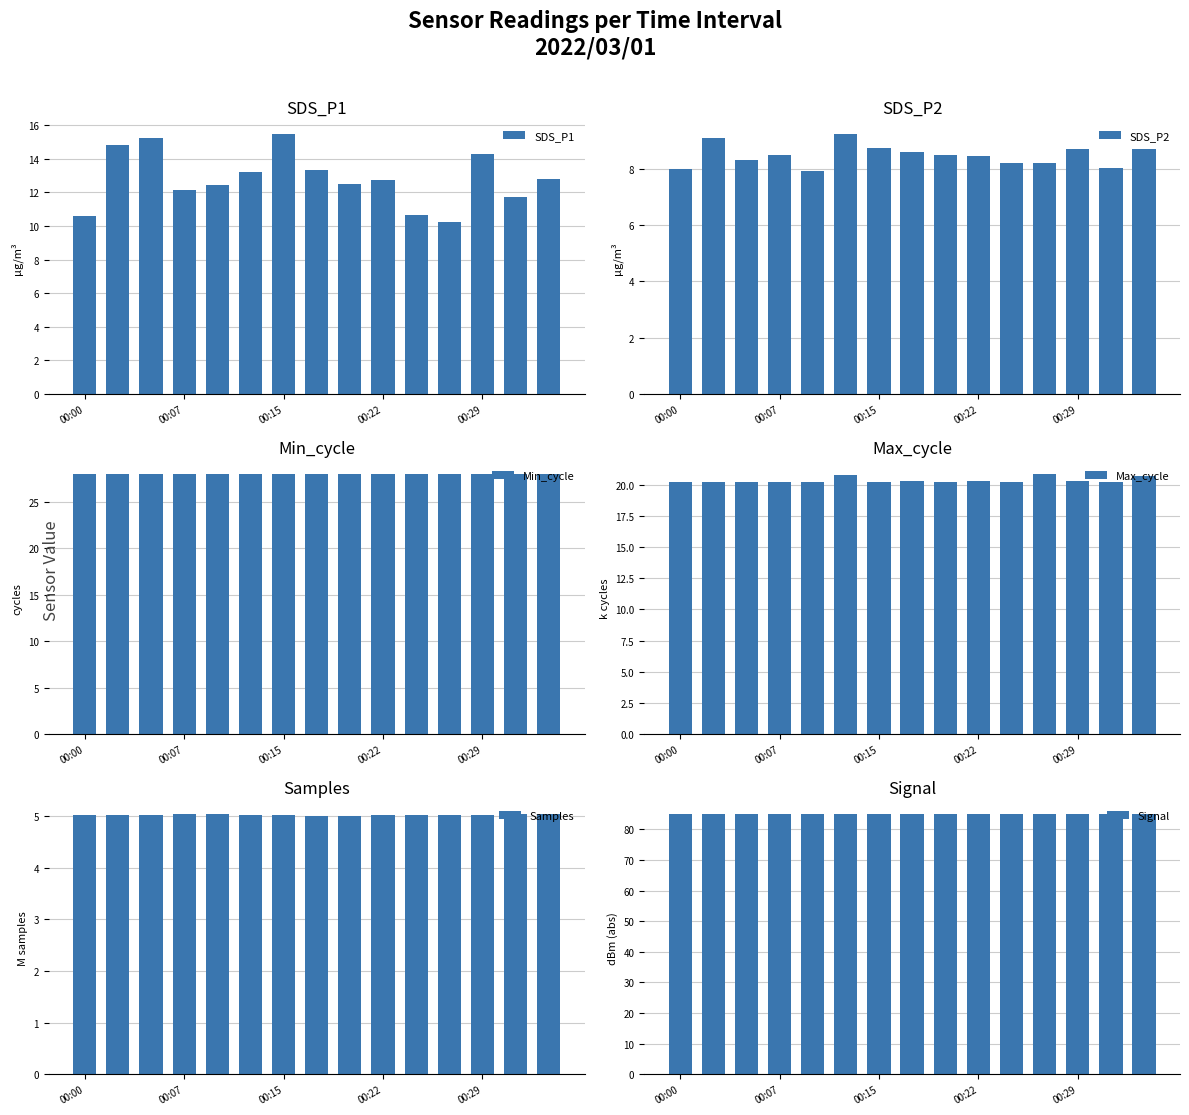

What is the sum of all SDS_P2 values?

127.1